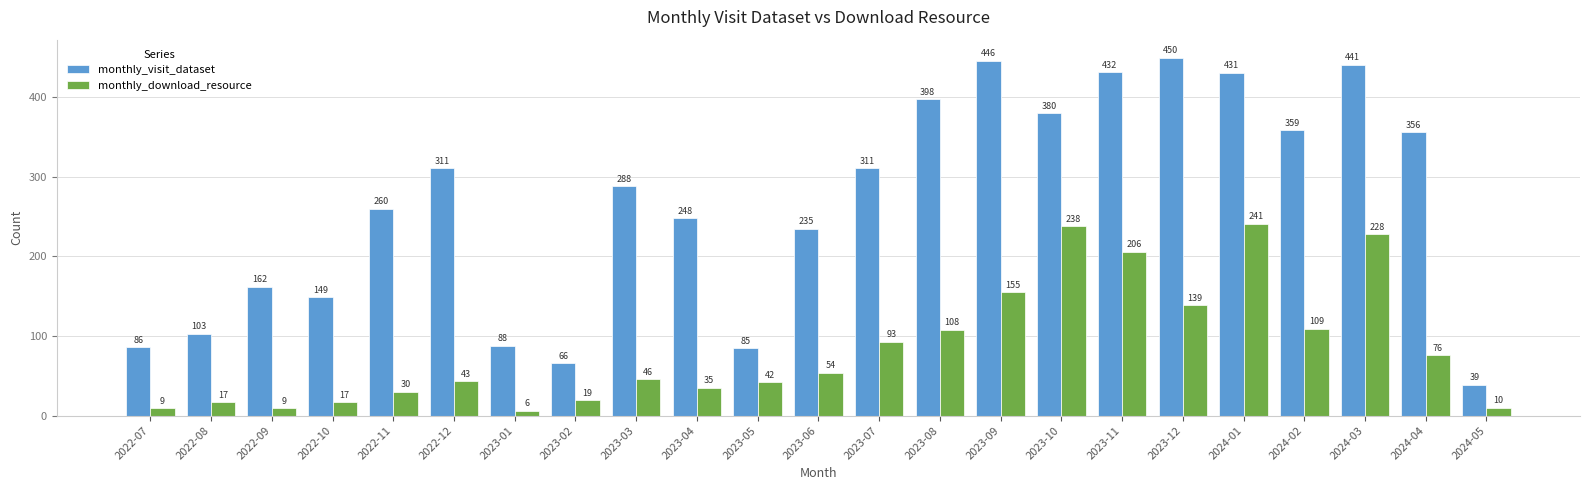

Reading left to right, what are all the values shown in this chart?

monthly_visit_dataset: 2022-07=86	2022-08=103	2022-09=162	2022-10=149	2022-11=260	2022-12=311	2023-01=88	2023-02=66	2023-03=288	2023-04=248	2023-05=85	2023-06=235	2023-07=311	2023-08=398	2023-09=446	2023-10=380	2023-11=432	2023-12=450	2024-01=431	2024-02=359	2024-03=441	2024-04=356	2024-05=39
monthly_download_resource: 2022-07=9	2022-08=17	2022-09=9	2022-10=17	2022-11=30	2022-12=43	2023-01=6	2023-02=19	2023-03=46	2023-04=35	2023-05=42	2023-06=54	2023-07=93	2023-08=108	2023-09=155	2023-10=238	2023-11=206	2023-12=139	2024-01=241	2024-02=109	2024-03=228	2024-04=76	2024-05=10